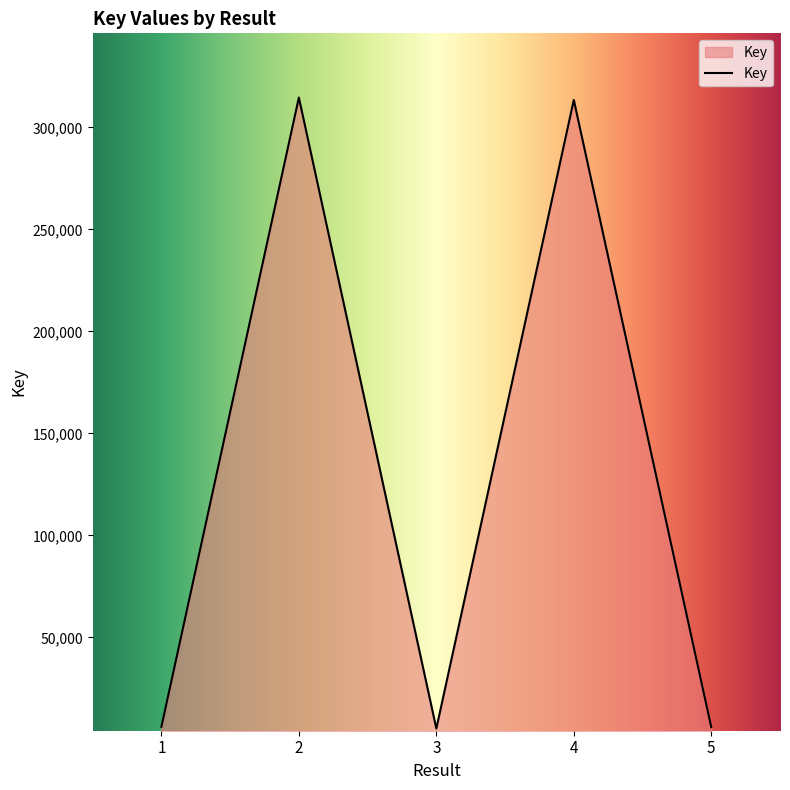

What is the greatest value displayed?

314619